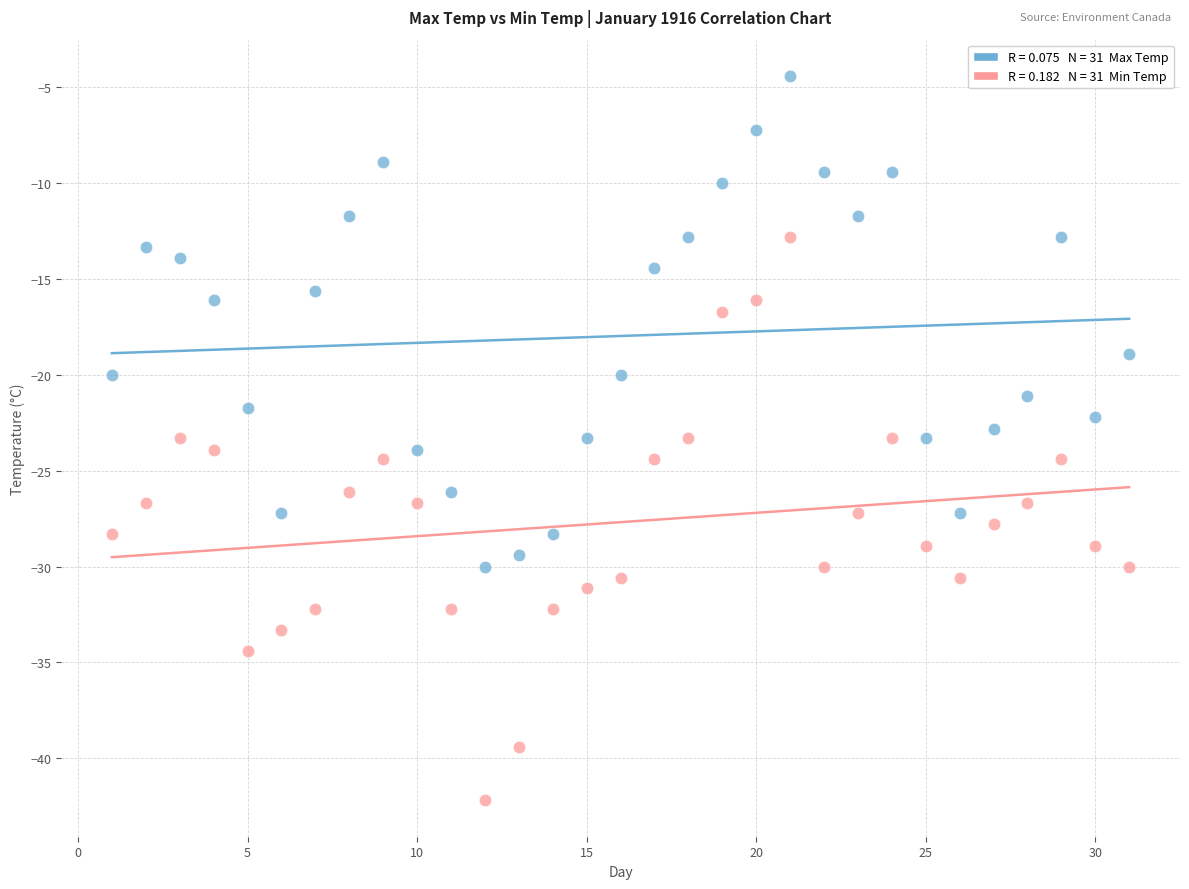

Across all data points, what is the range of X values (max minus min)?

30.0